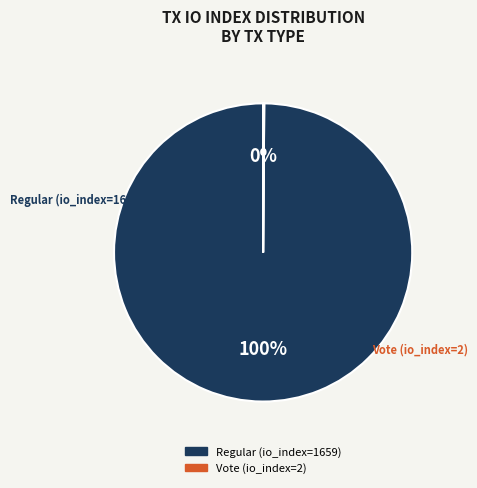

The Regular (io_index=1659) slice represents 100% of the pie. True or false?

True